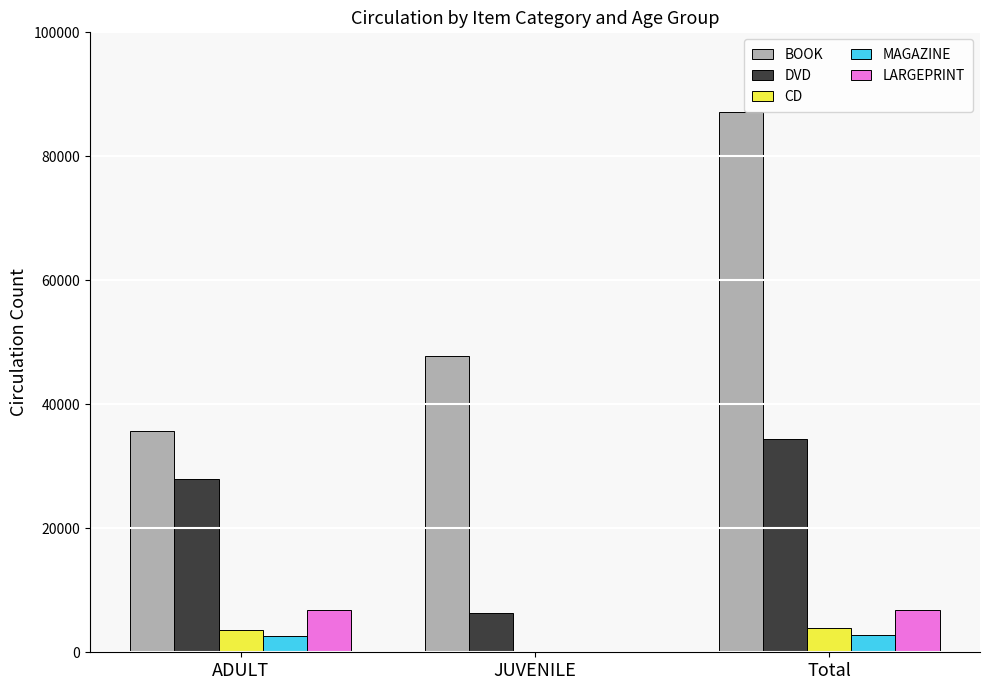

Is the value of LARGEPRINT at JUVENILE greater than the value of MAGAZINE at Total?

No